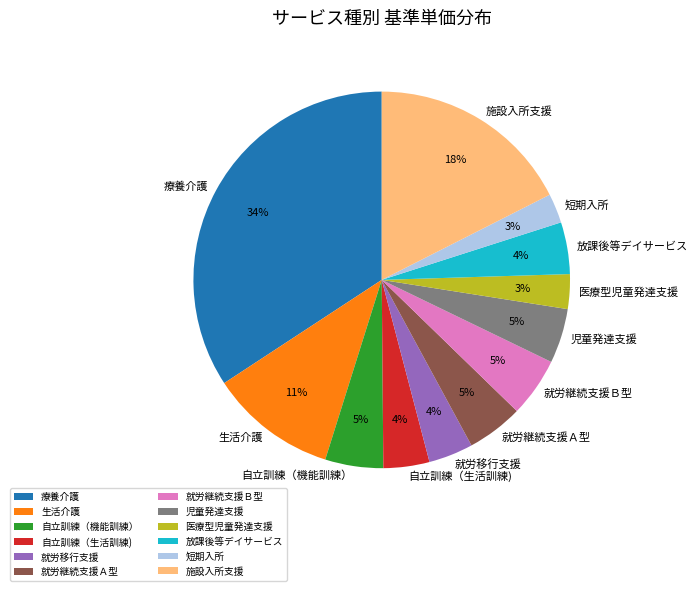

To the nearest percent, what is the average slice percentage?

8%